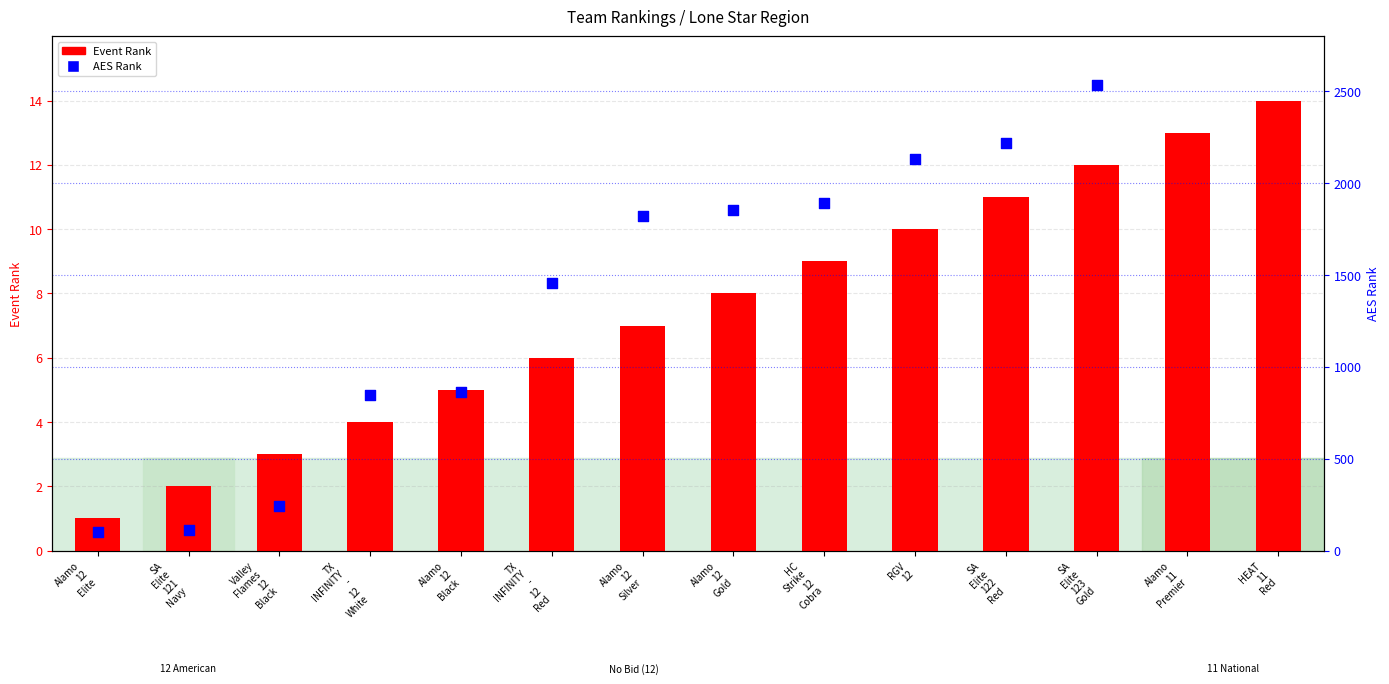

At how many categories does at least one series exceed 1217?

7